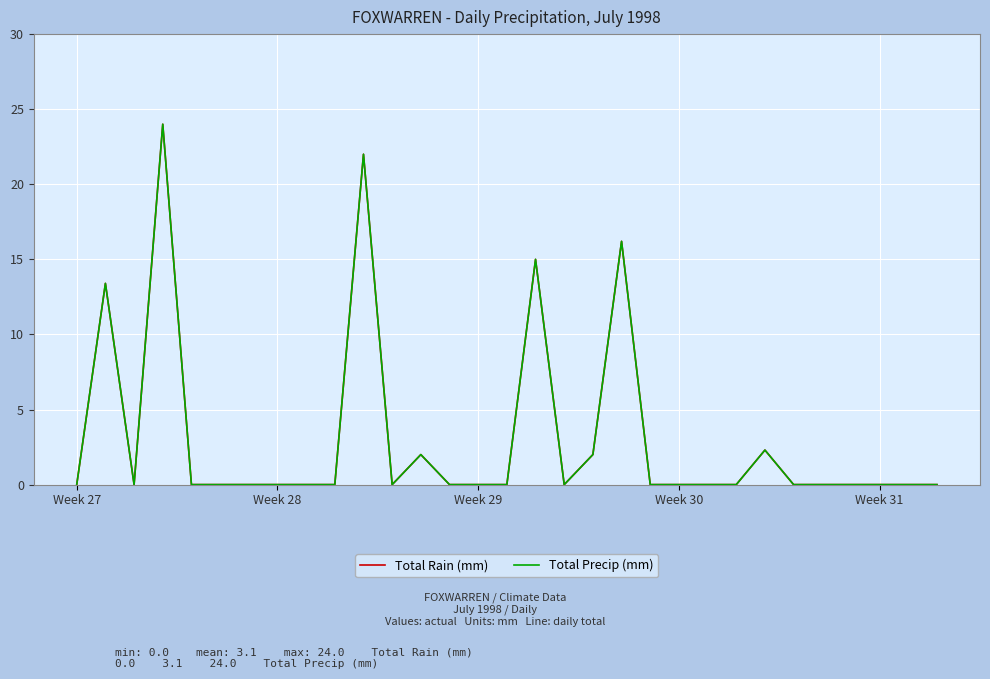

How many lines are shown in the chart?

2